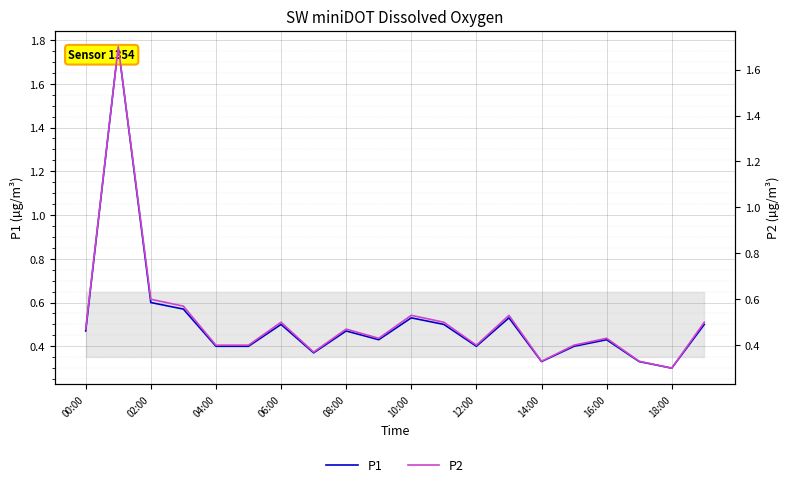

How many P2 values are between 0 and 1?

19